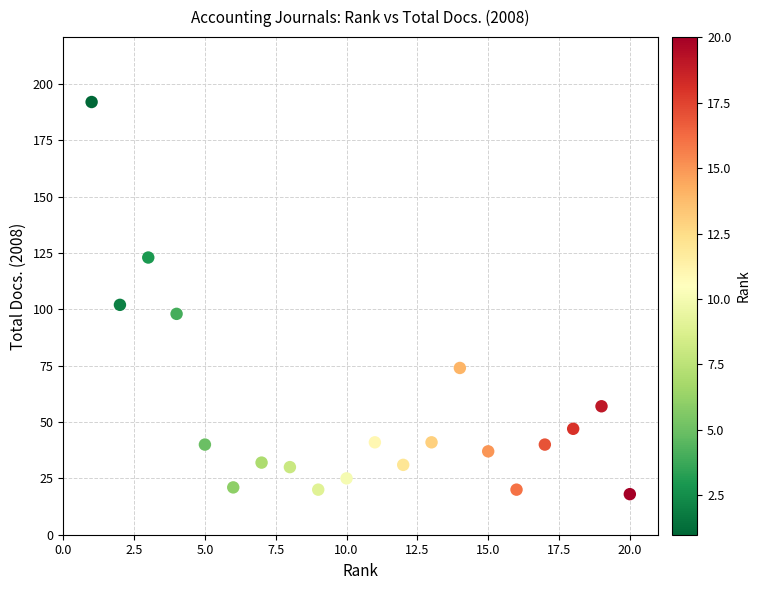

What Y value in the scatter plot is closest to 105?

102